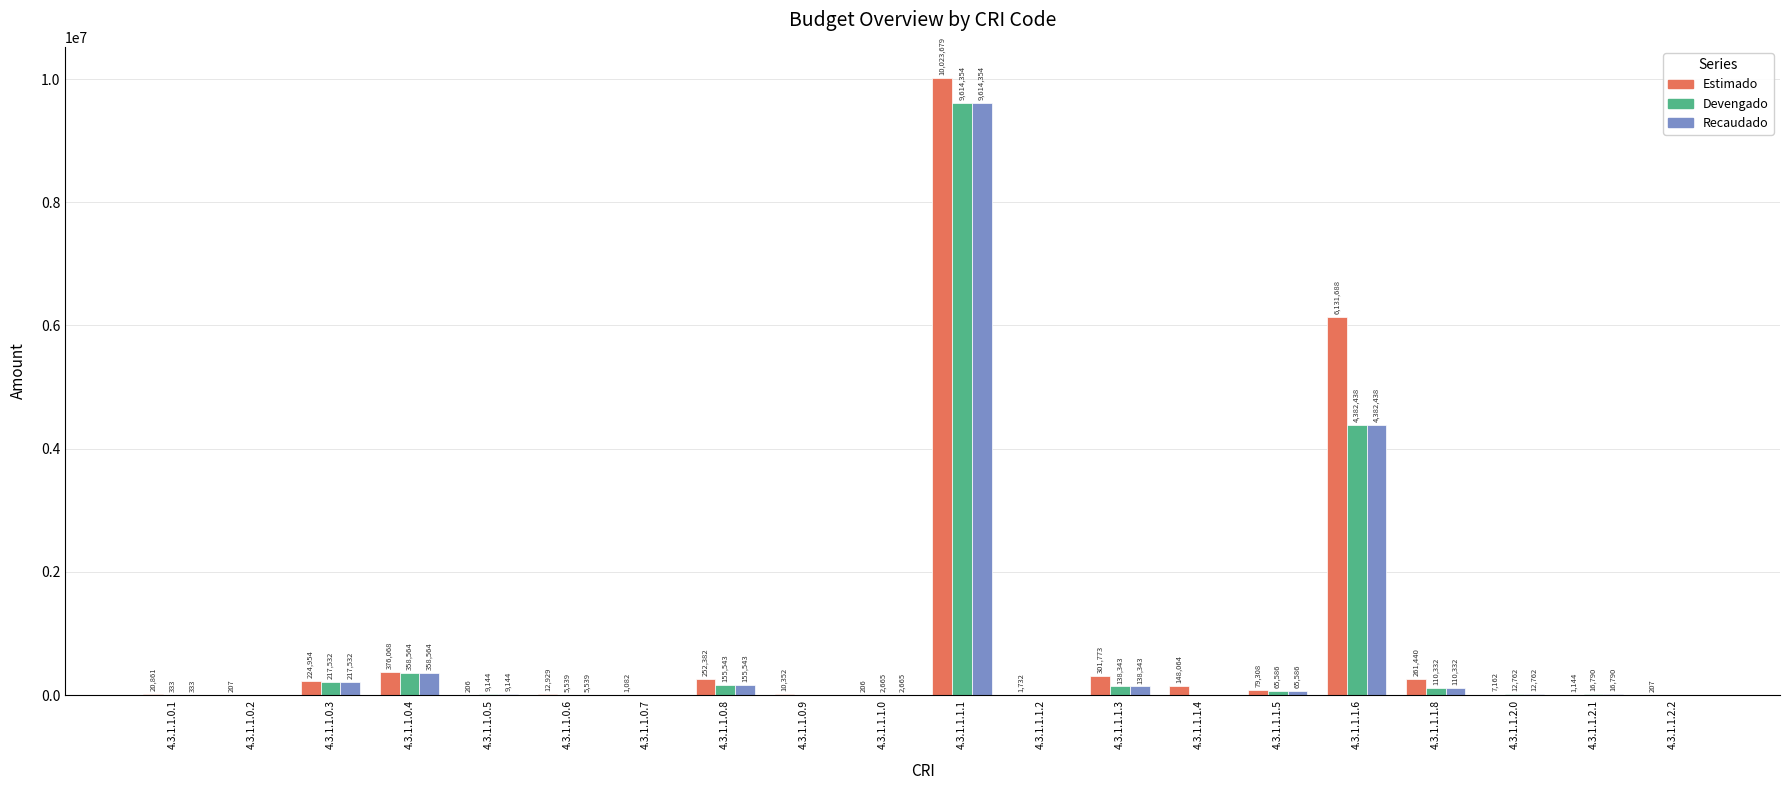

How many values in Devengado are above zero?

14